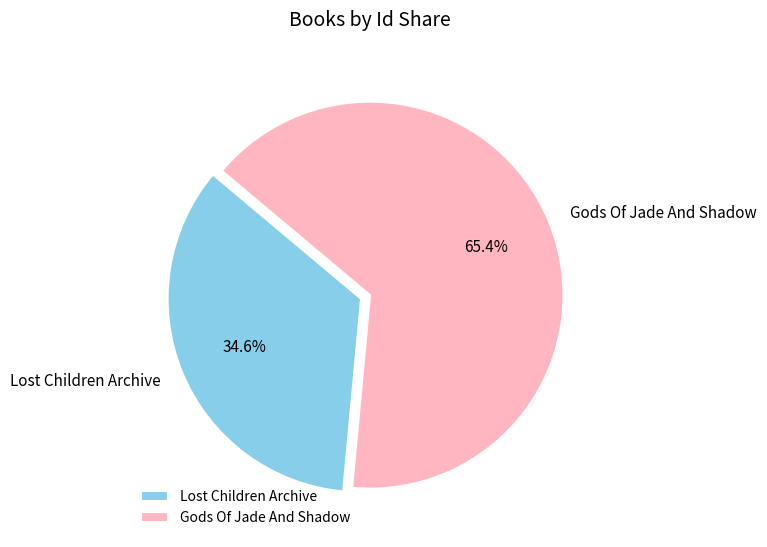

Approximately how many times larger is the value at Lost Children Archive compared to Gods Of Jade And Shadow?

0.5